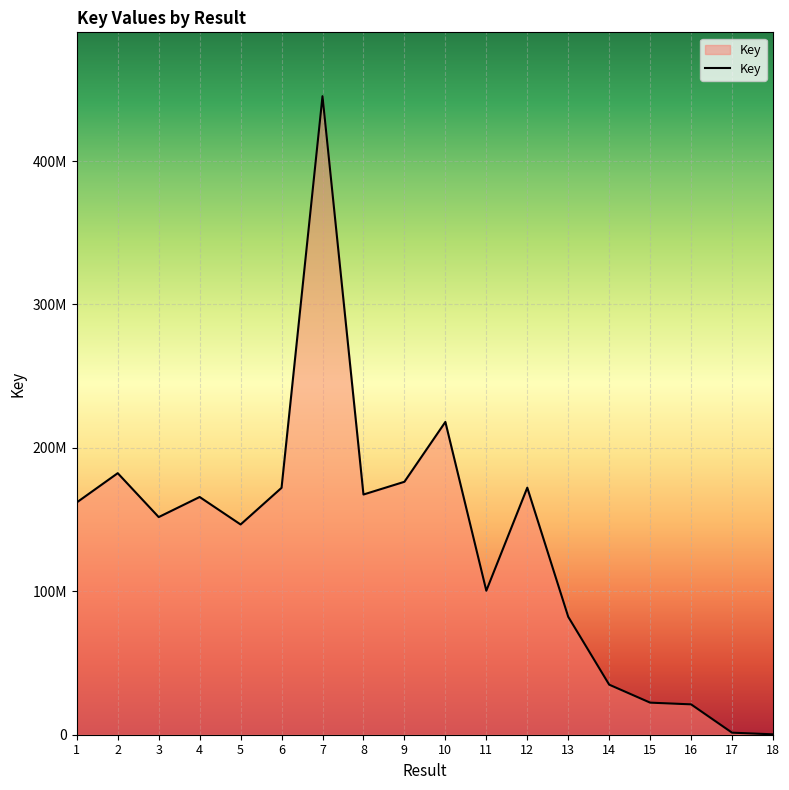

Does the chart have visible grid lines?

Yes